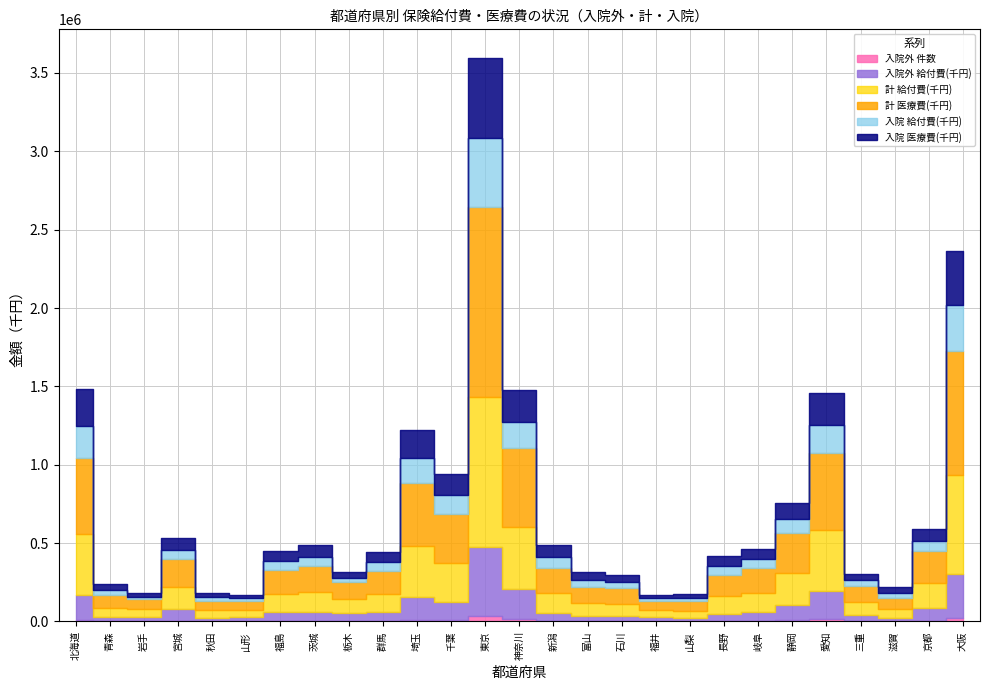

What is the value of the 入院外 件数 point at the 25th from the left?

1865